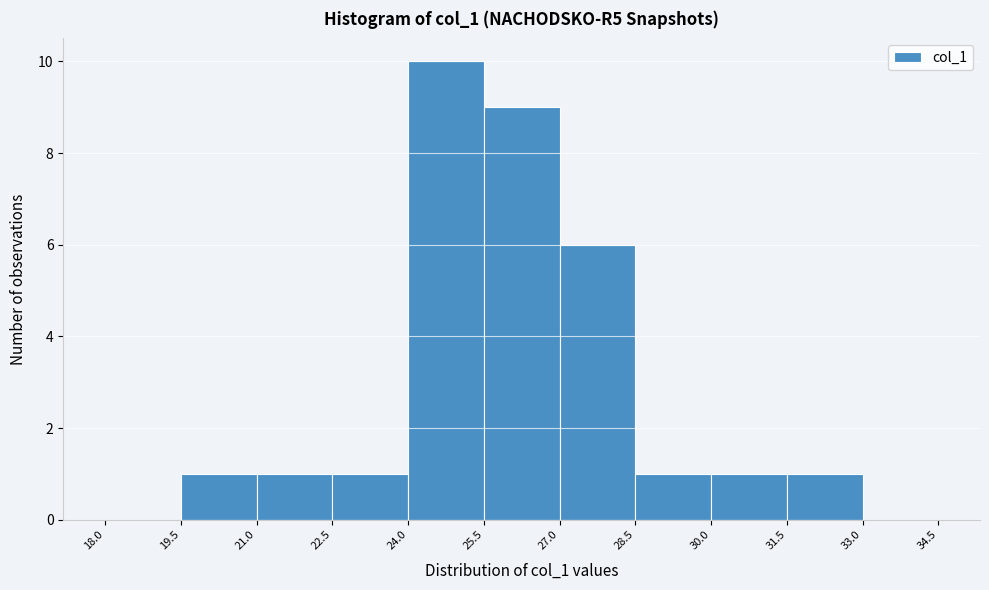

What is the height of the bar covering 31.5 to 33.0 on the x-axis? The values are not printed on the chart, so give them approximately, as read against the axis.

1